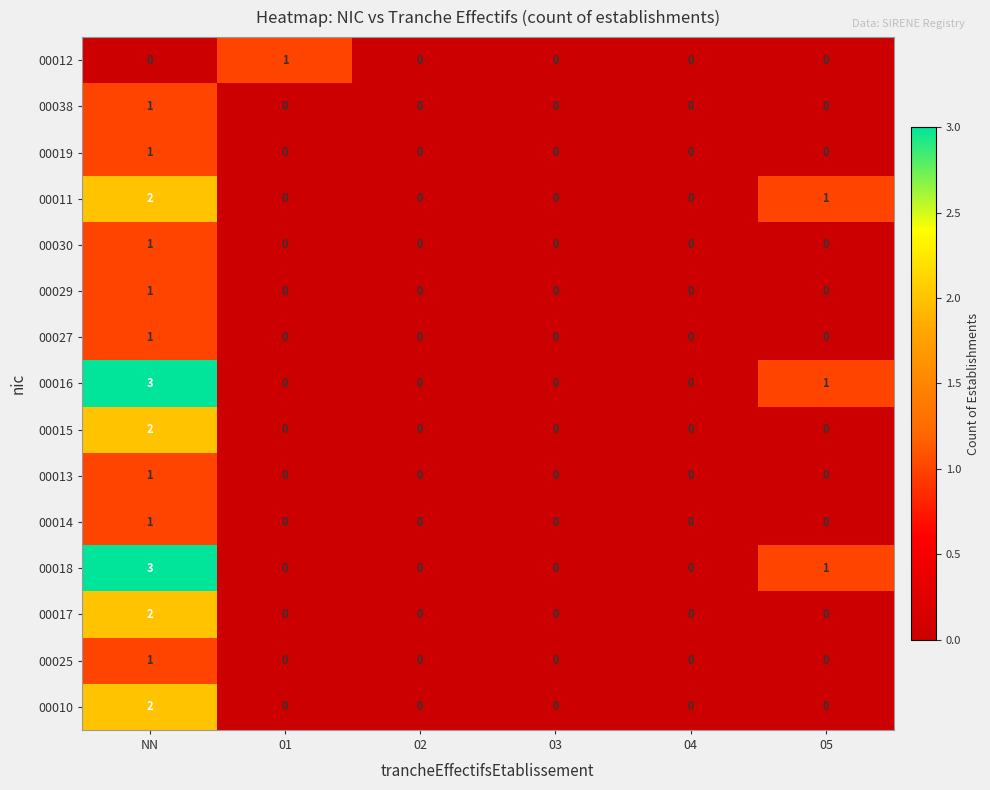

Is the value of 00025 at 02 greater than the value of 00016 at NN?

No